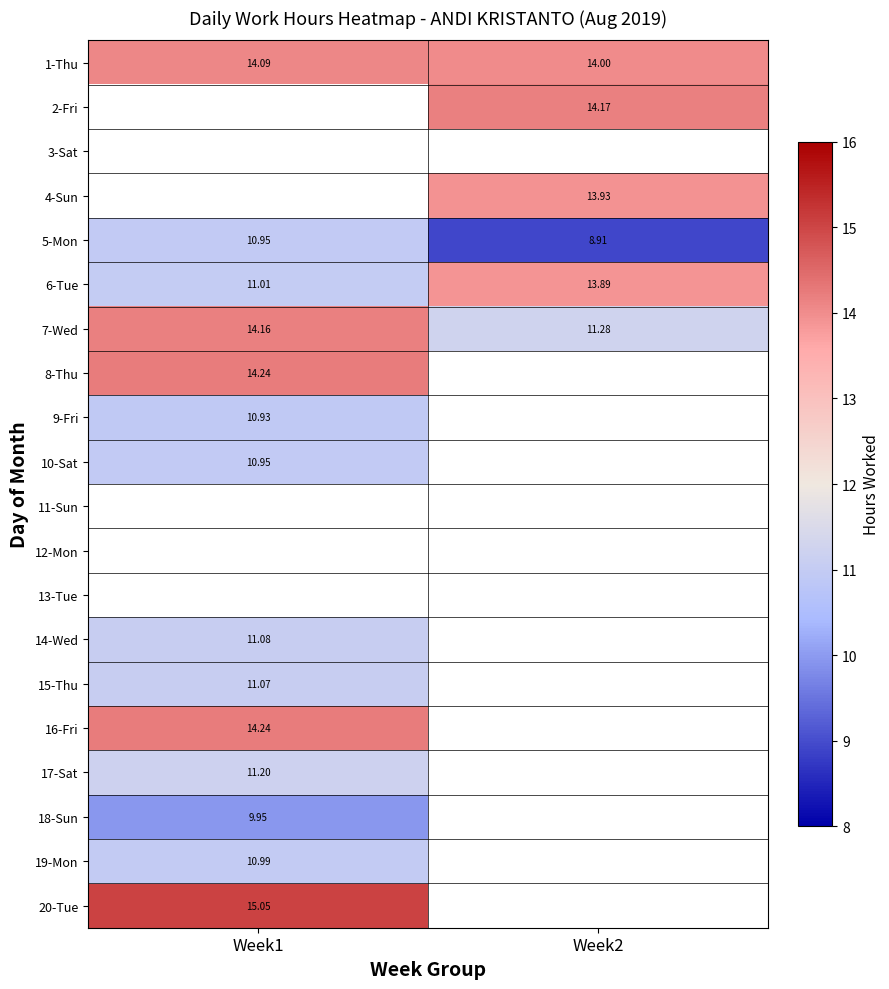

Count the number of categories in the chart.

2